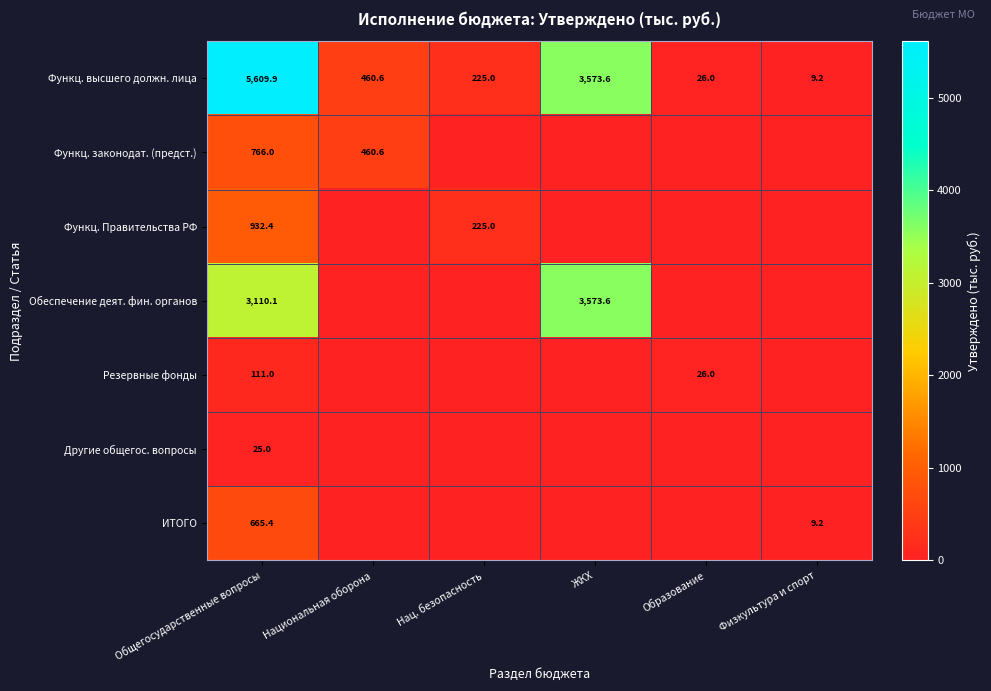

What value does the Функц. высшего должн. лица series have at Образование?

26.0